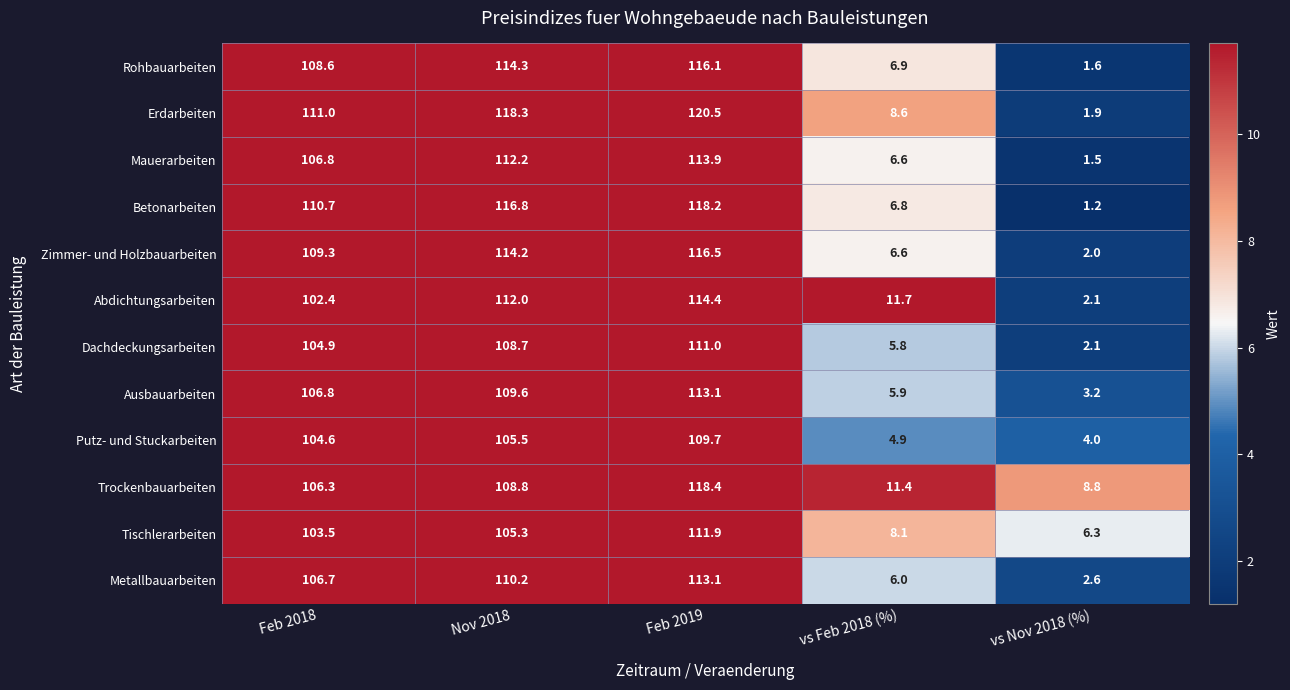

What is the average value of the Mauerarbeiten series?

68.2